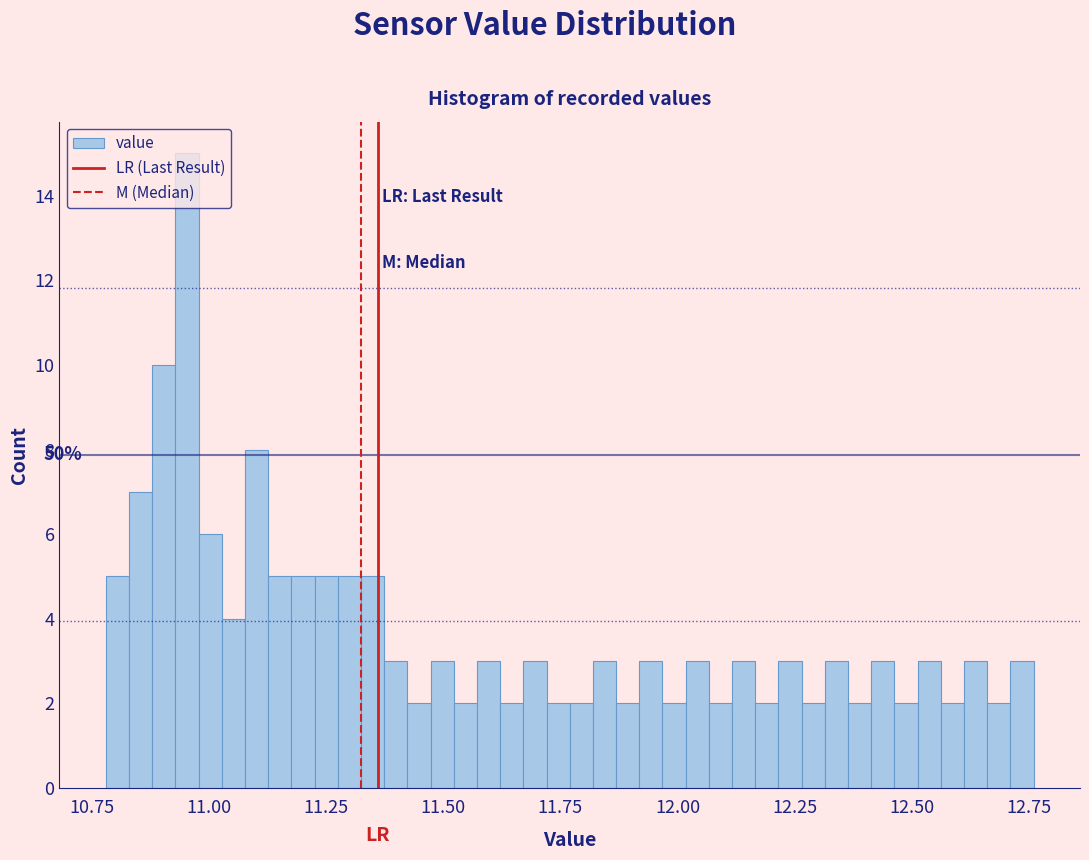

Read against the x-axis, roughly where is the centre of the tallest bar?

10.95